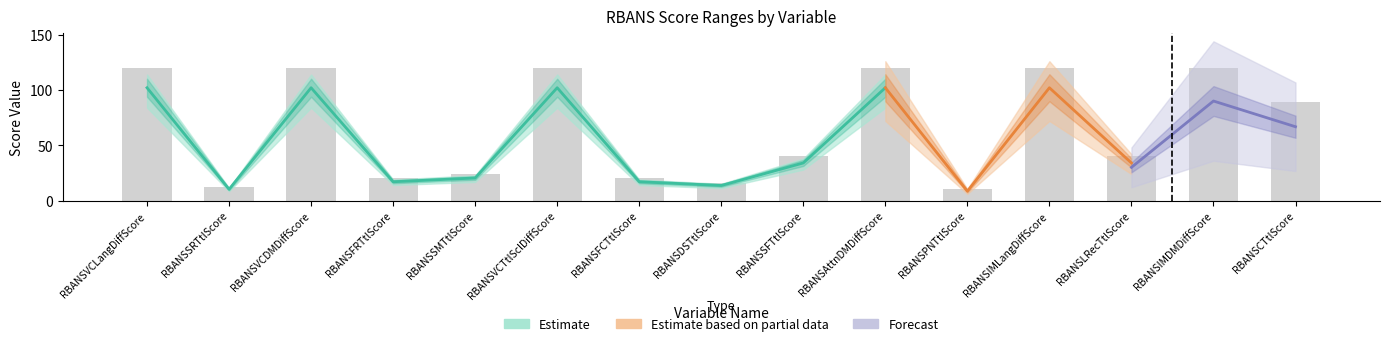

What is the difference between the second highest and minimum values in the Max Value series?

110